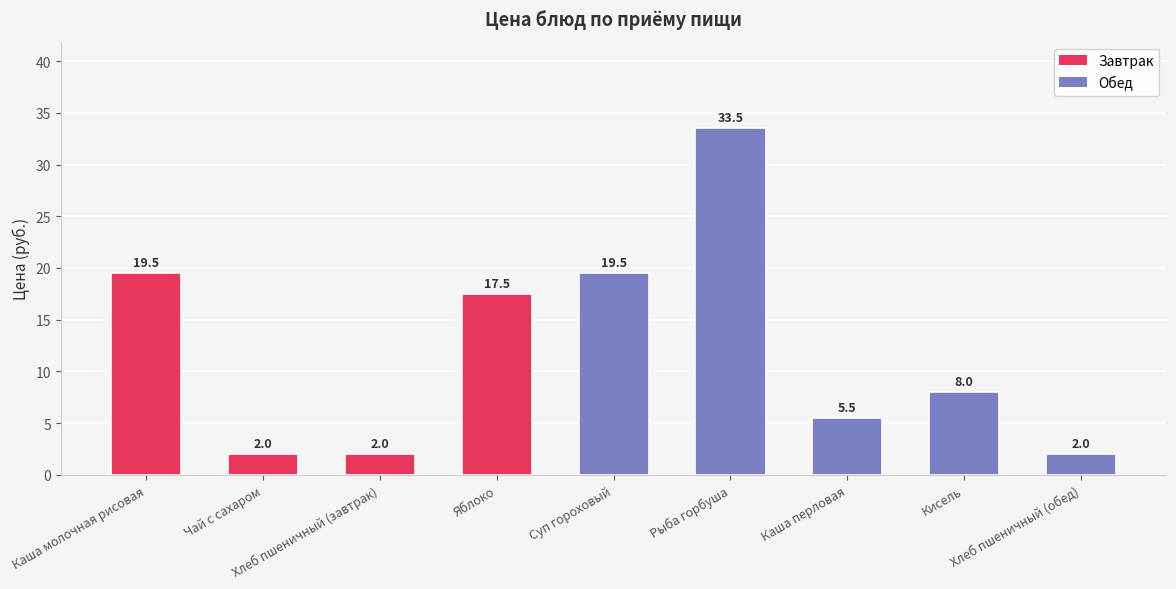

What value does the data have at Рыба горбуша?

33.5